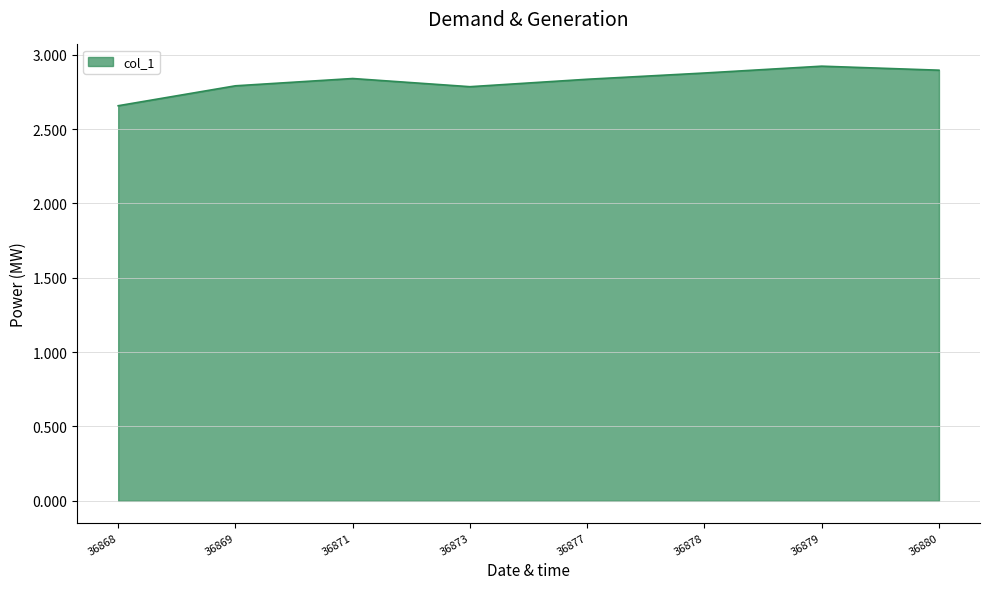

At which category does the data reach its first local peak?

36871